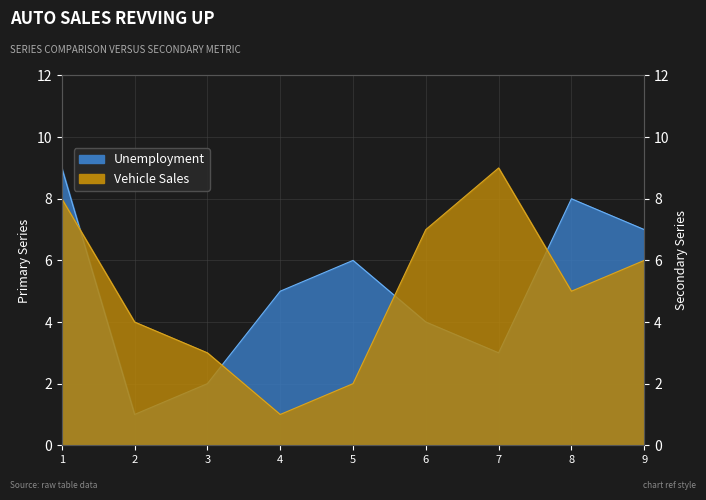

What is the value of the Unemployment point at the 1st from the left?

9